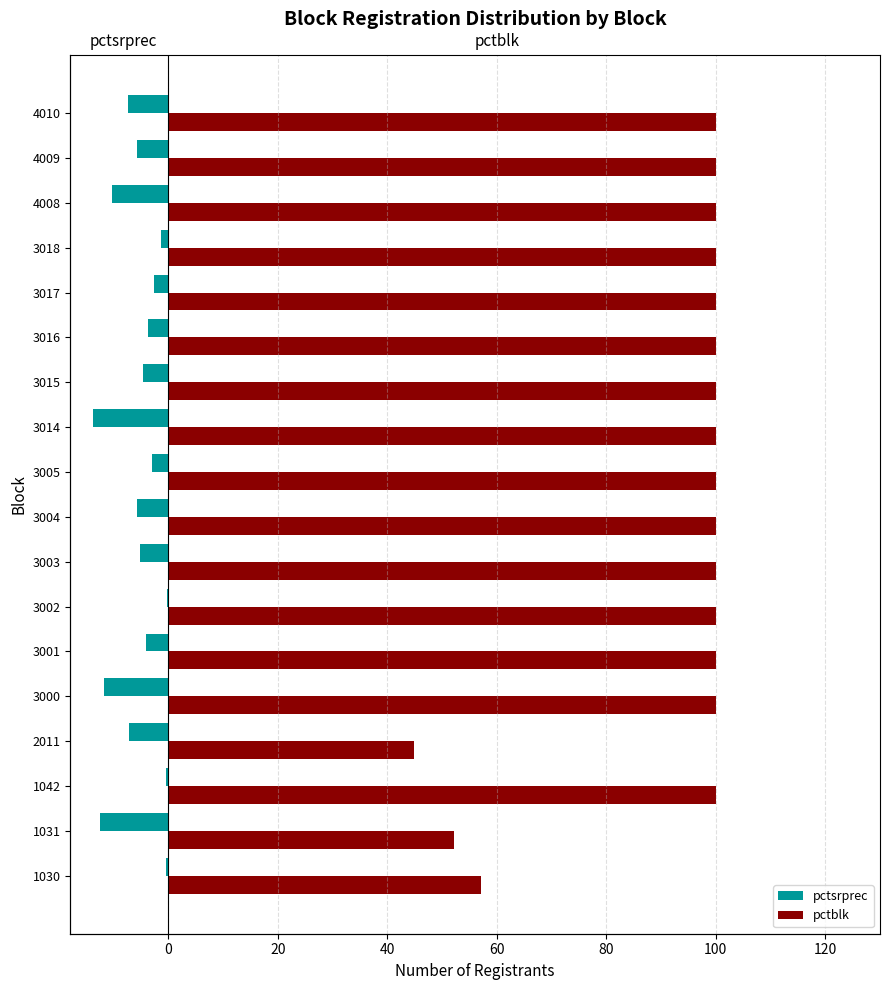

Reading left to right, list all the values displayed in this chart.

pctsrprec: -0.4	-12.6	-0.5	-7.1	-11.8	-4.1	-0.2	-5.2	-5.7	-3.0	-13.8	-4.6	-3.8	-2.5	-1.3	-10.3	-5.7	-7.3
pctblk: 57.1	52.1	100.0	44.9	100.0	100.0	100.0	100.0	100.0	100.0	100.0	100.0	100.0	100.0	100.0	100.0	100.0	100.0